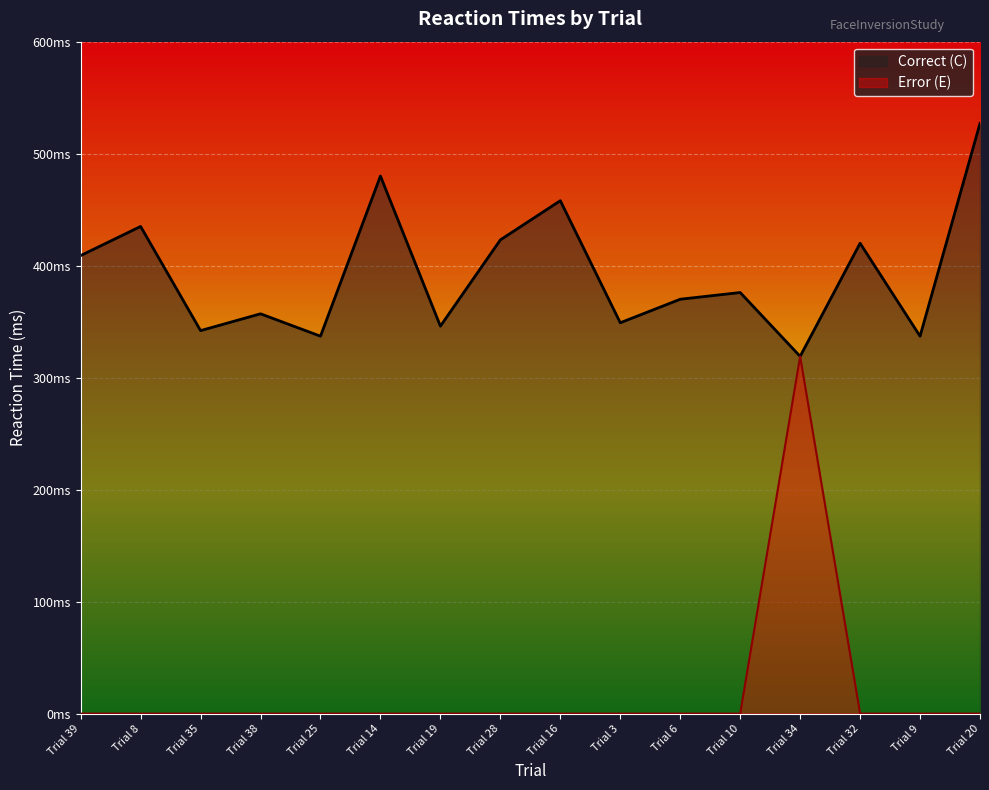

Is it true that Correct (C) equals 550 at Trial 25?

False